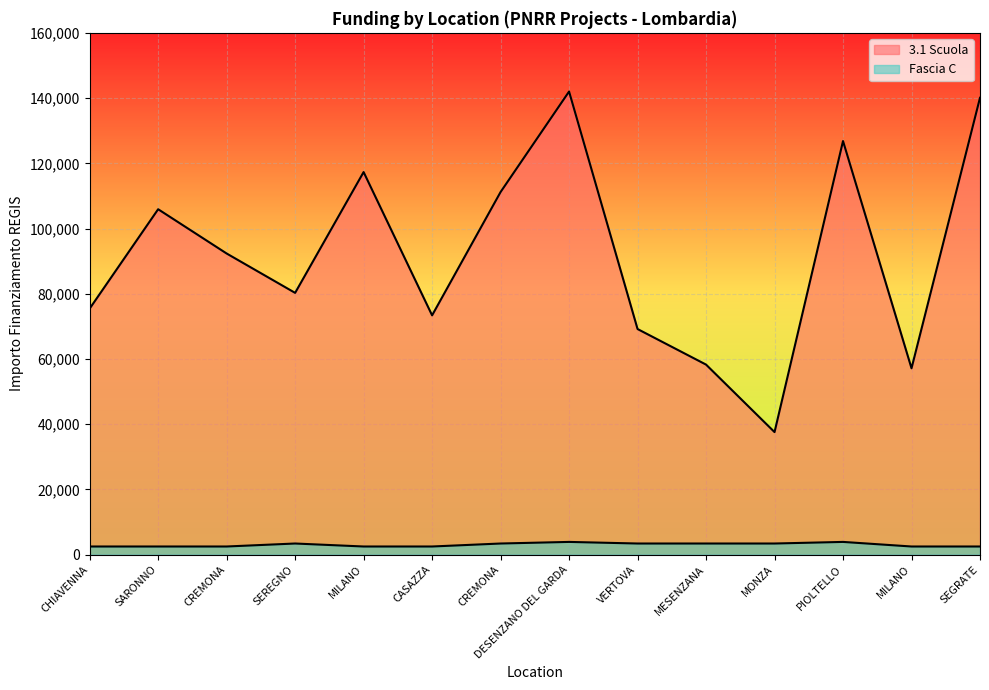

What is the maximum value shown in the chart?

142004.3